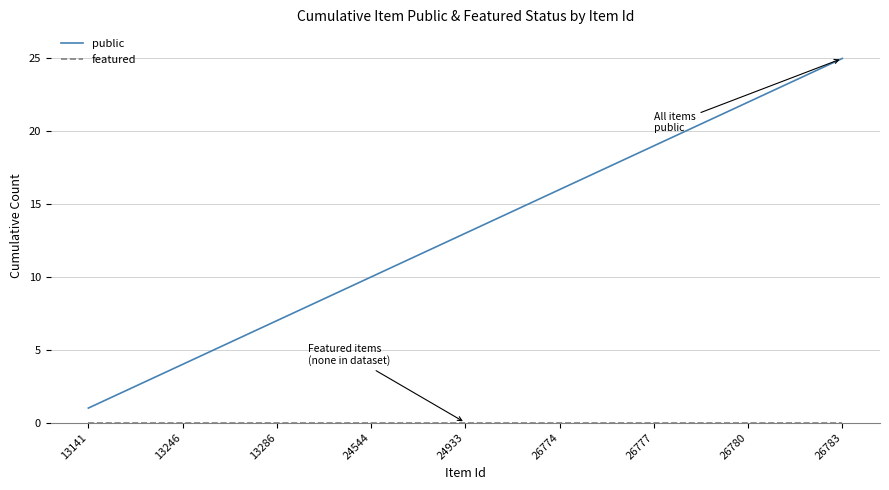

Which series has the largest total across all categories?

public